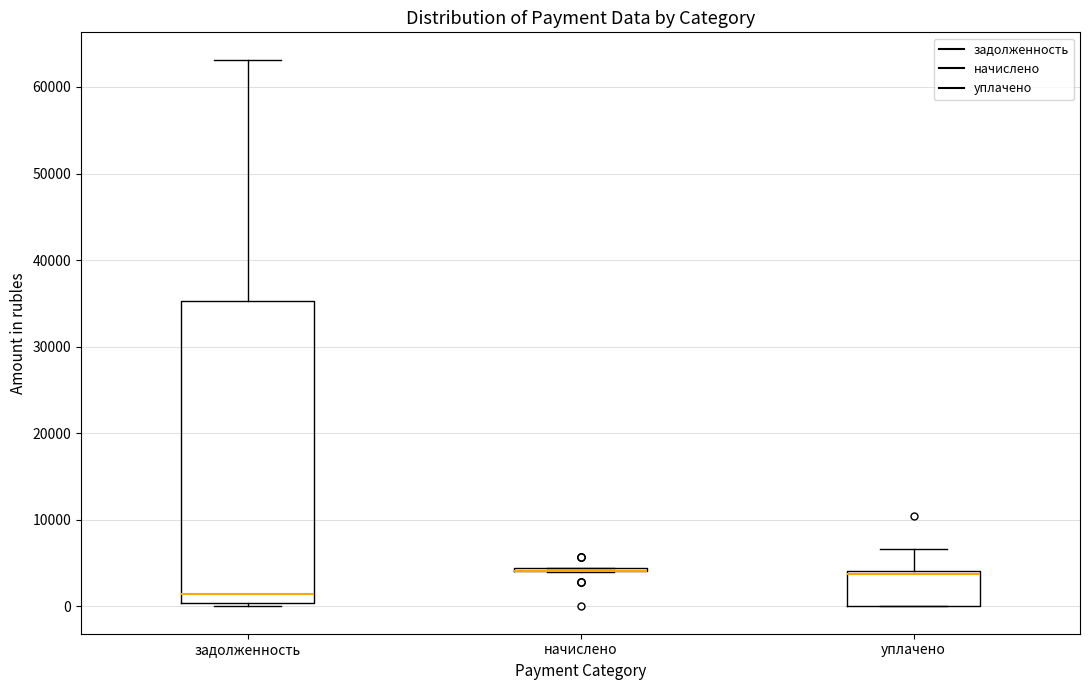

Reading left to right, transcribe this box plot: for each box, give where its median line is, the range the box spans, and where its two whiskers end, as read against the y-axis. The values are not printed on the chart, so give them approximately, as read against the axis.

задолженность: median 1000, box 0 to 35000, whiskers 0 (just below the box's lower edge) to 63000
начислено: box collapsed to a line at 4000, whiskers 4000 to 4000
уплачено: median 4000 (just below the box's upper edge), box 0 to 4000, whiskers 0 to 7000